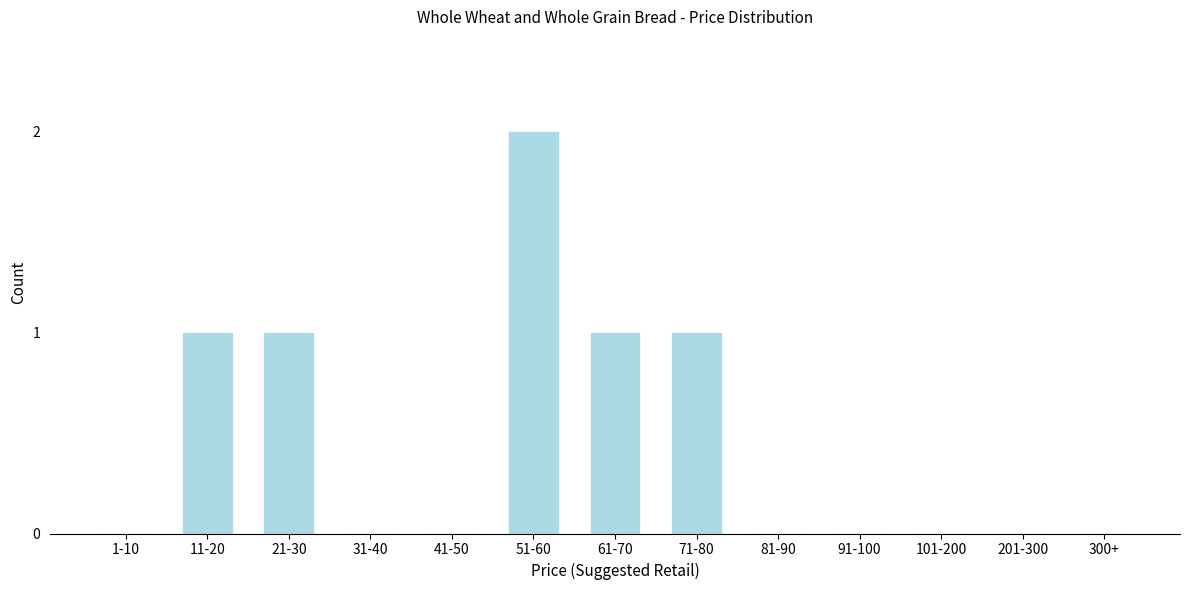

Reading left to right, extract all data points from this chart.

1-10=0	11-20=1	21-30=1	31-40=0	41-50=0	51-60=2	61-70=1	71-80=1	81-90=0	91-100=0	101-200=0	201-300=0	300+=0